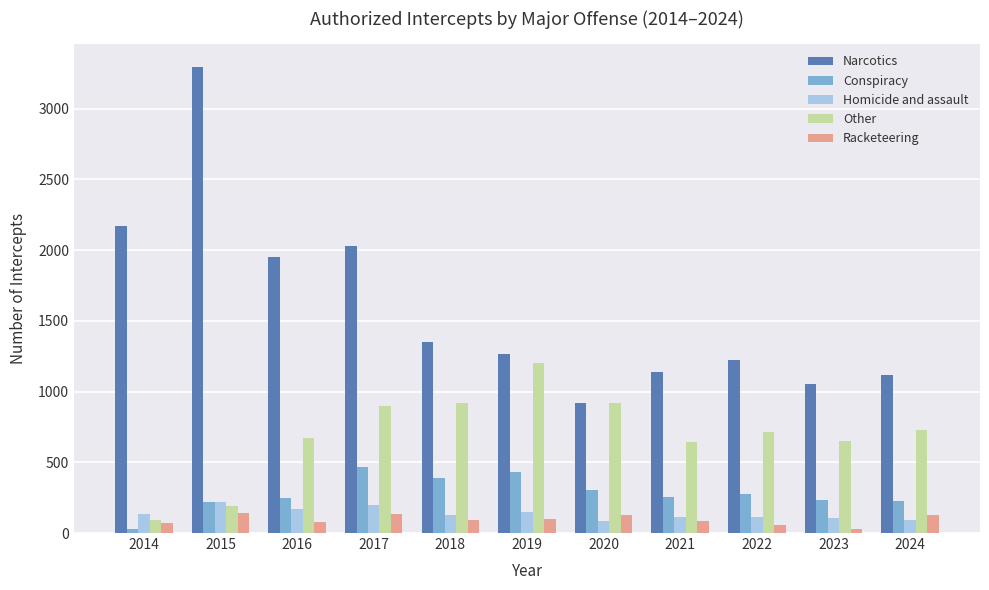

How many distinct data groups are displayed?

5